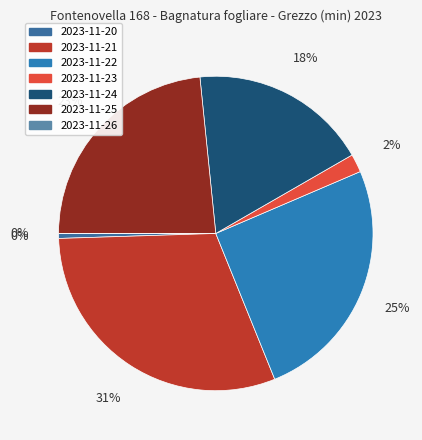

To the nearest percent, what is the difference between the largest and smallest slice percentages?

31%